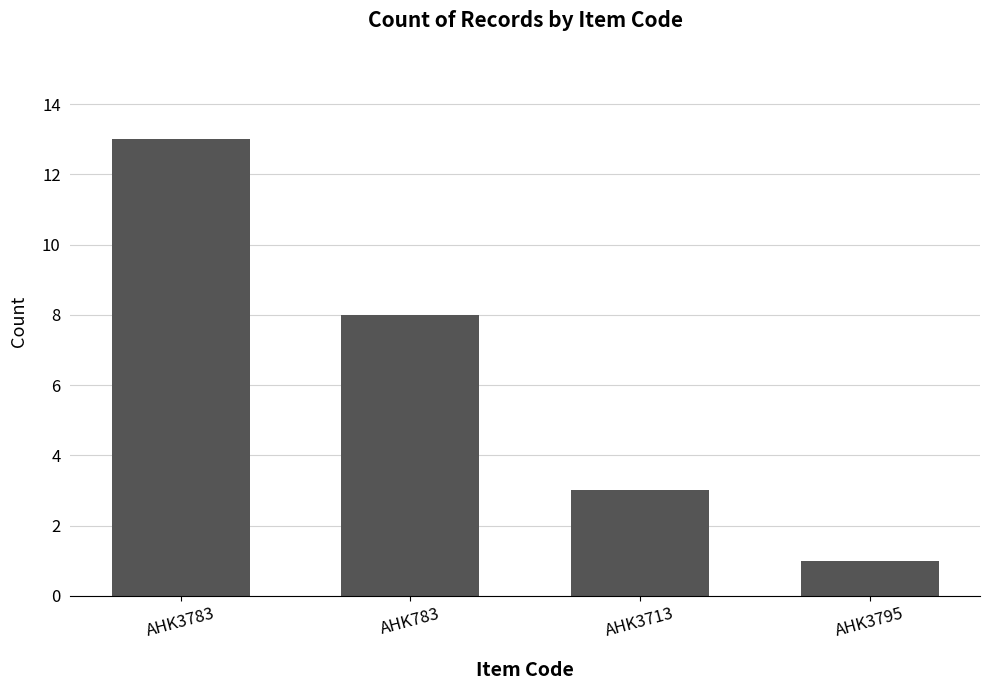

Count the number of categories in the chart.

4